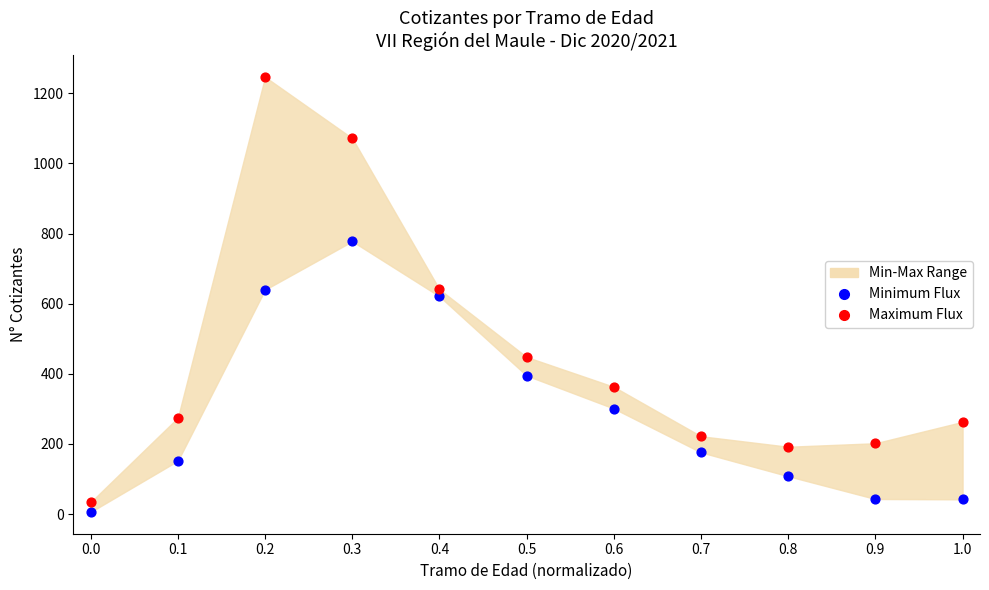

Across all data points, what is the range of Y values (max minus min)?

1241